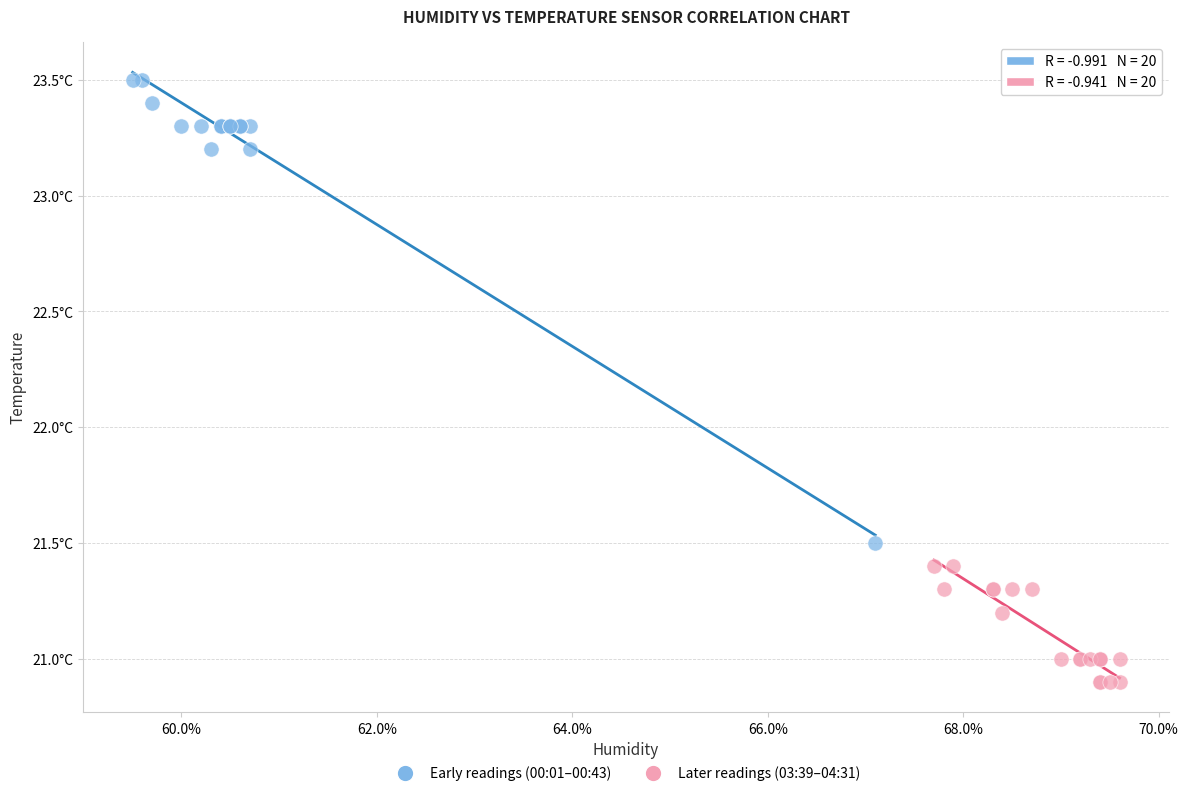

Which series has the widest spread of Y values?

Early readings (00:01–00:43)